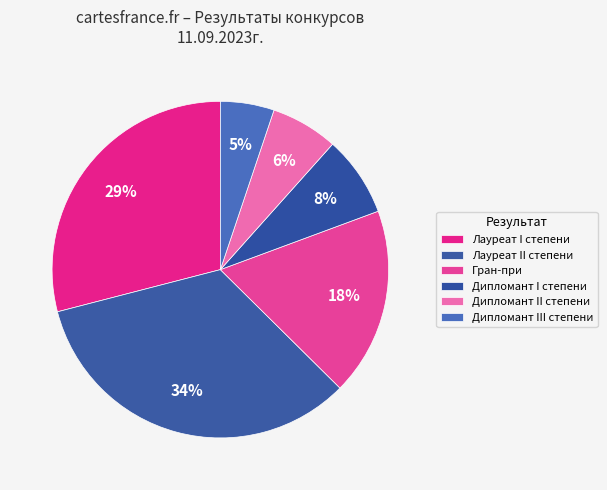

Count the number of slices in the pie.

6